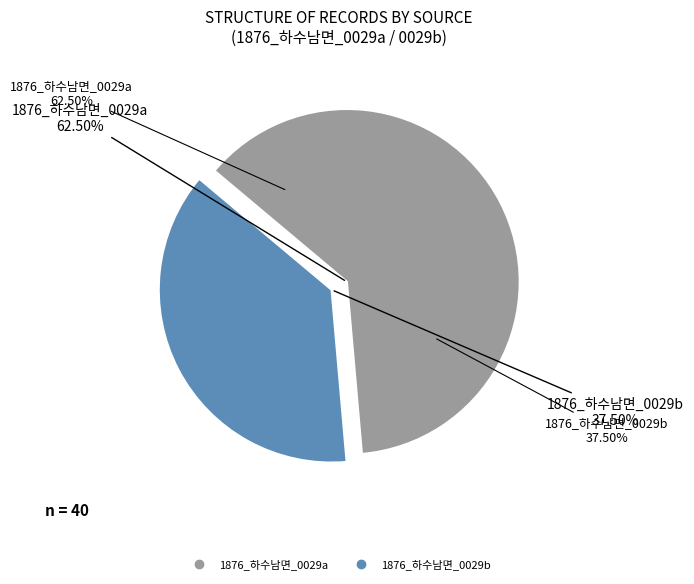

Rank the categories by value from lowest to highest.

1876_하수남면_0029b, 1876_하수남면_0029a